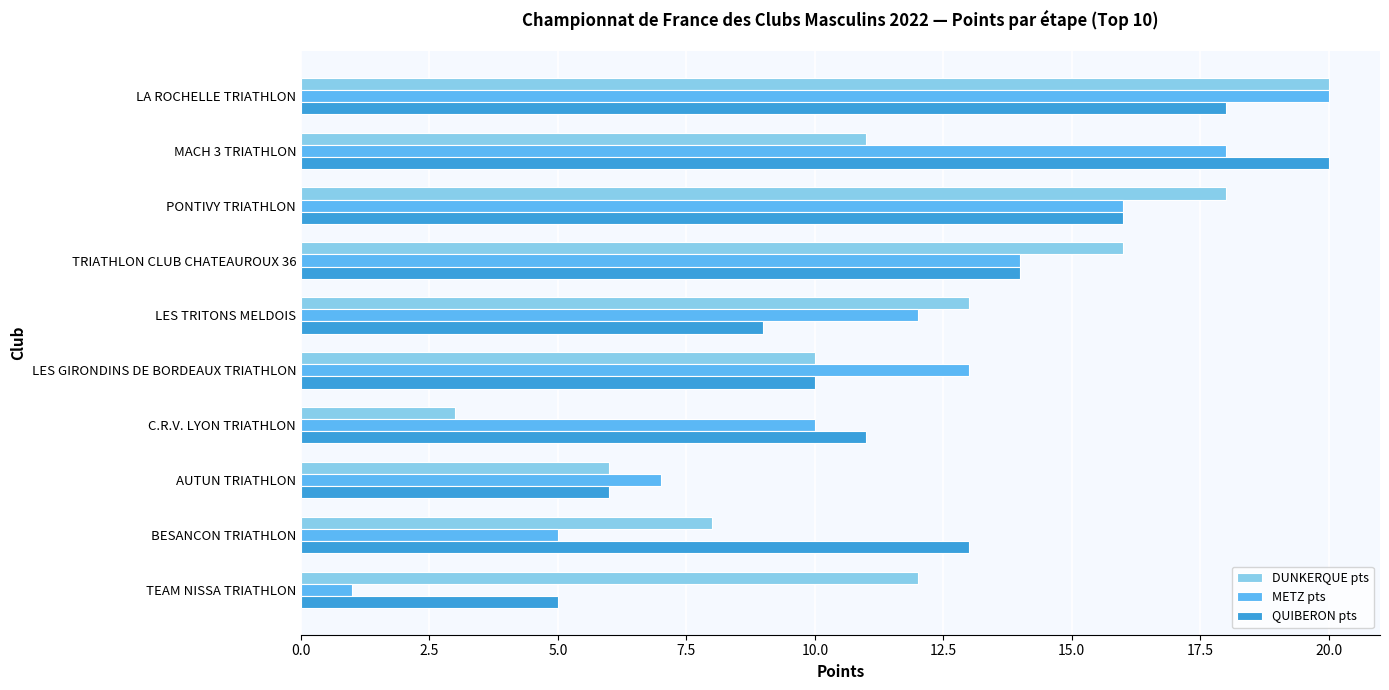

How many series are shown in this chart?

3